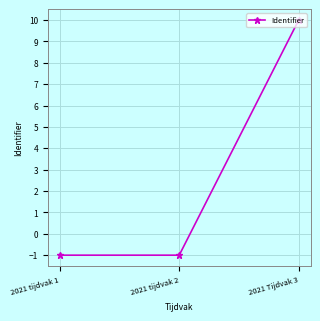

How many categories are shown in the chart?

3